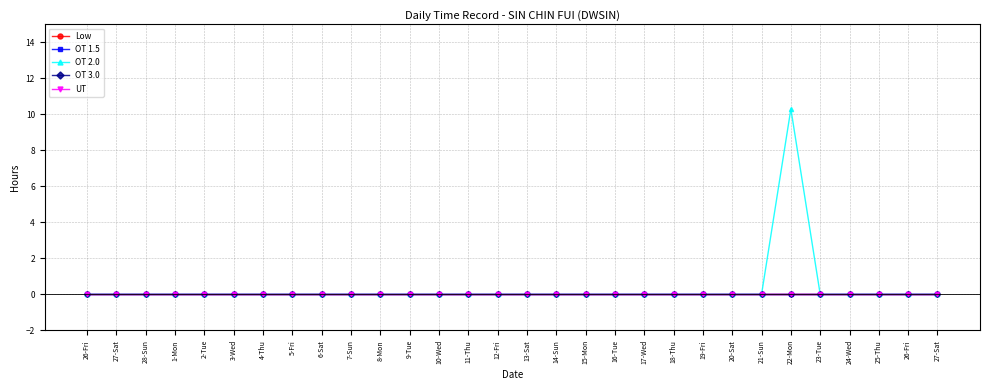

How many lines are shown in the chart?

5